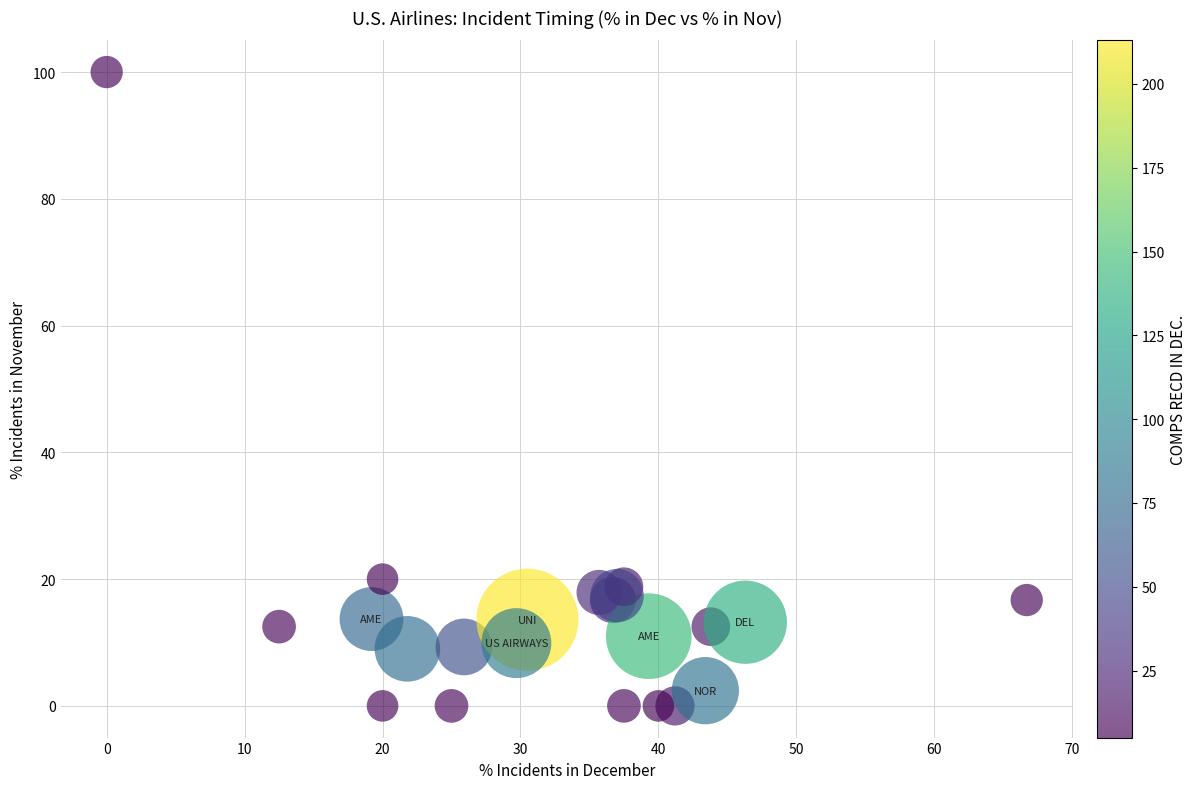

What Y value in the scatter plot is closest to 50?

20.0